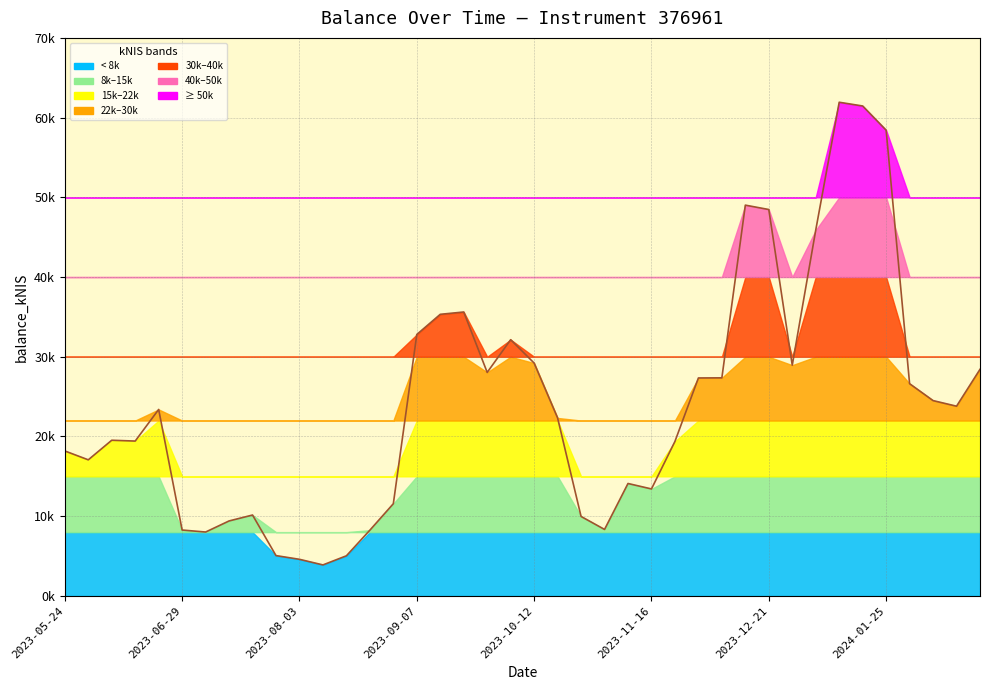

How many values are below 23391?

20